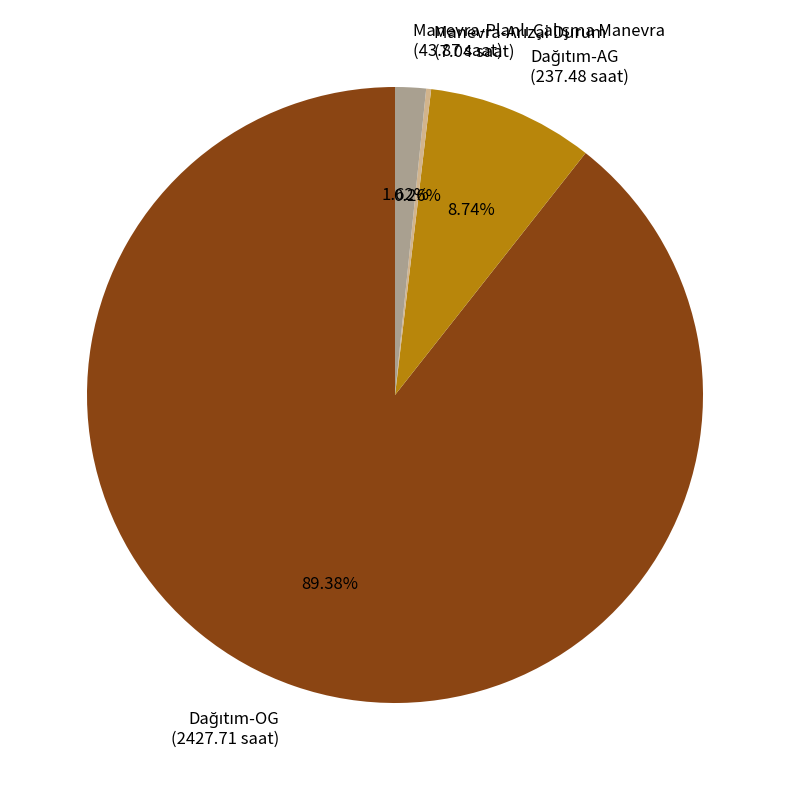

Does any single category account for the majority?

Yes